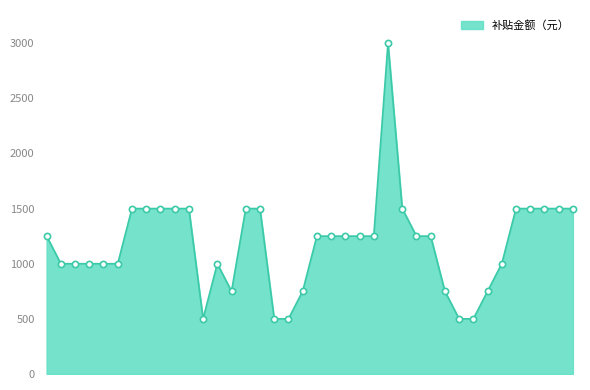

What is the maximum value shown in the chart?

3000